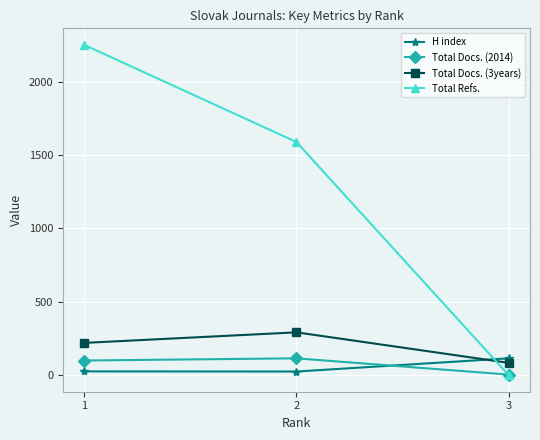

The value of Total Refs. at 1 is 1546. True or false?

False